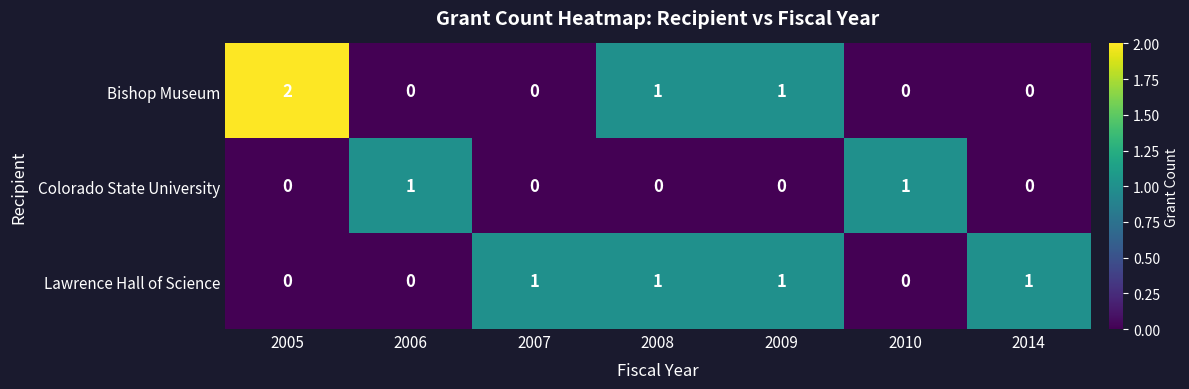

At which category does the chart reach its peak across all series?

2005